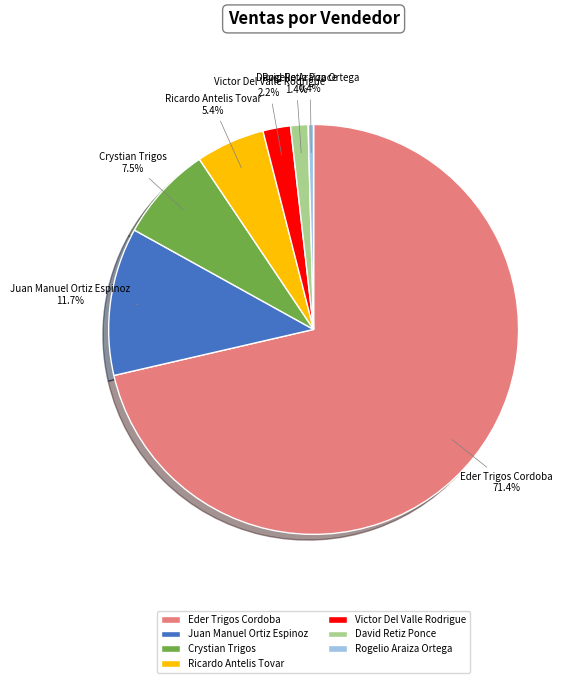

To the nearest percent, what is the difference between the largest and smallest slice percentages?

71%